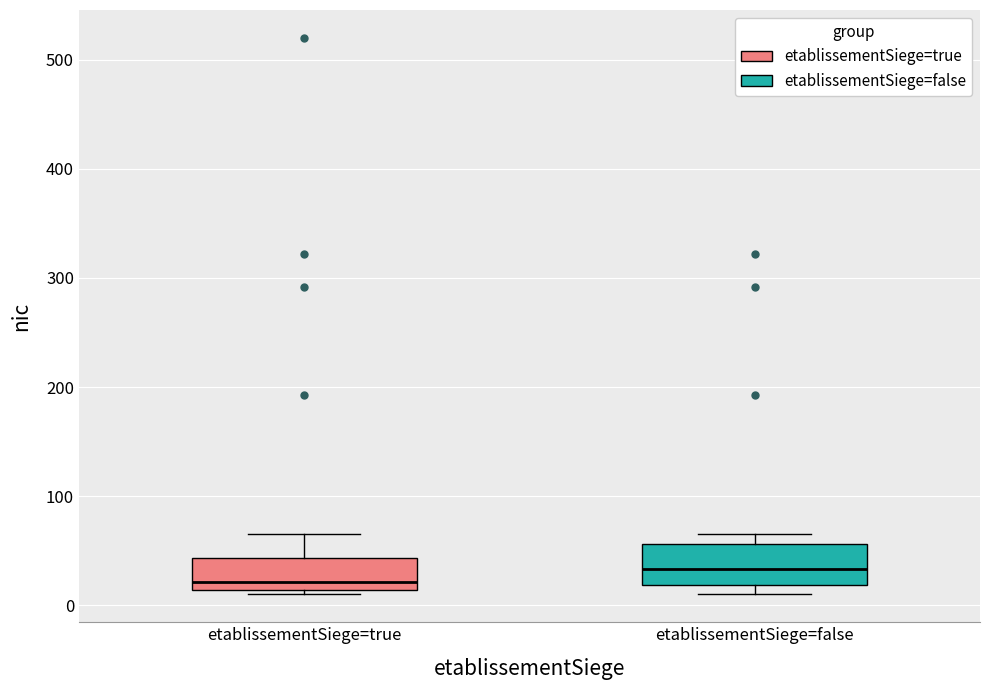

Reading left to right, read every box against the y-axis: the position of its median line, the range the box covers, and the ends of its whiskers. The values are not printed on the chart, so give them approximately, as read against the axis.

etablissementSiege=true: median 20, box 10 to 40, whiskers 10 (just below the box's lower edge) to 70
etablissementSiege=false: median 30, box 20 to 60, whiskers 10 to 70